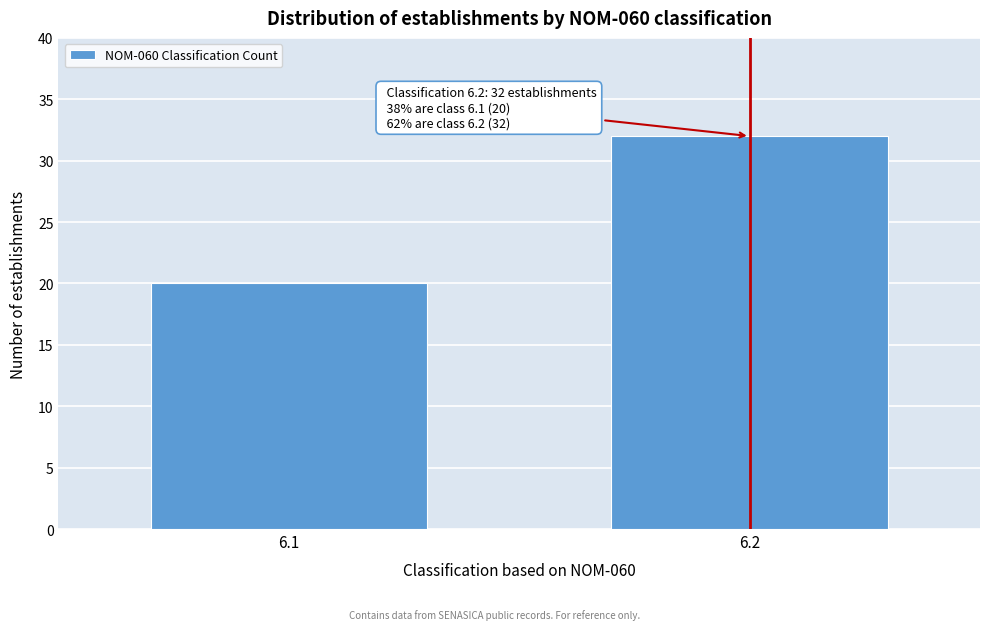

Reading left to right, extract all data points from this chart.

20	32